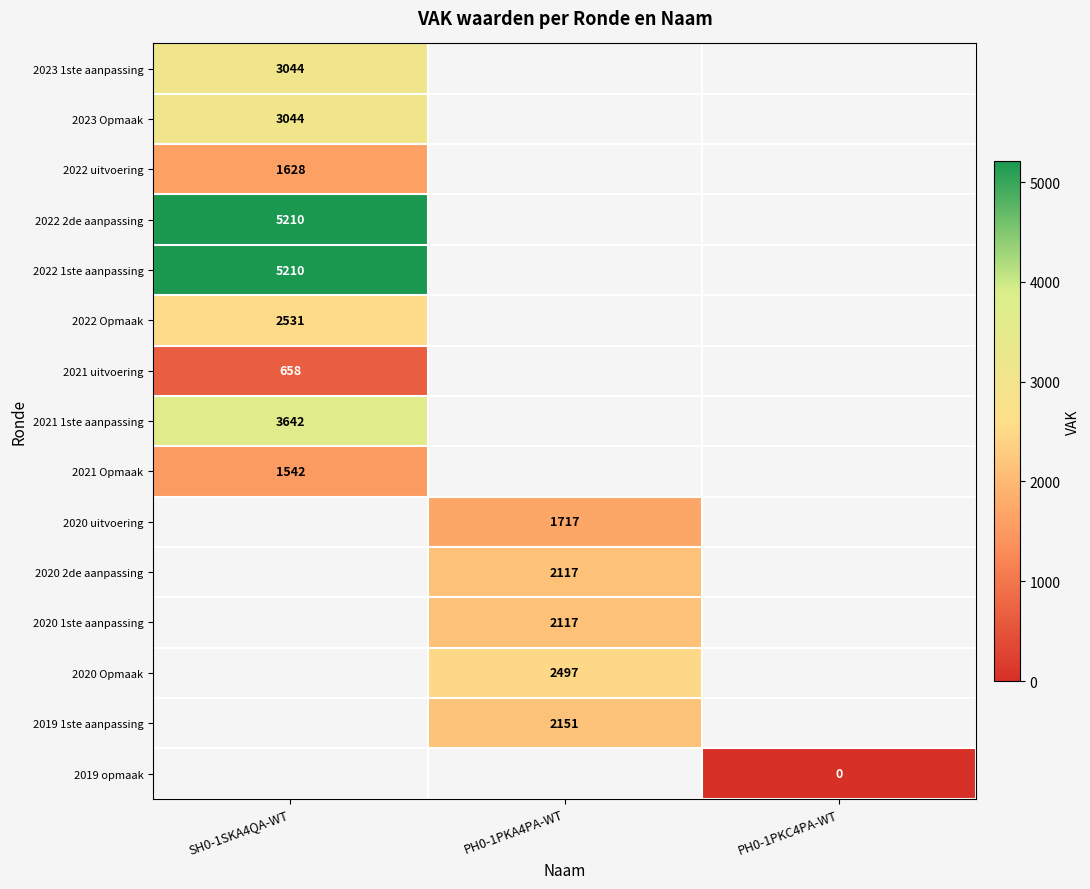

Is it true that 2023 1ste aanpassing equals 4977 at SH0-1SKA4QA-WT?

False